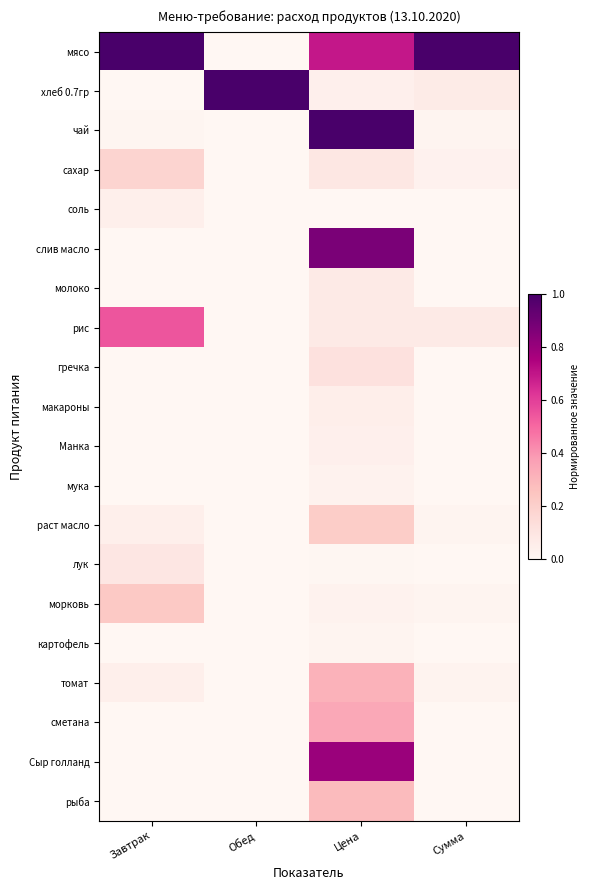

Reading left to right, what are all the values shown in this chart?

мясо: Завтрак=1.0	Обед=0.0	Цена=0.7	Сумма=1.0
хлеб 0.7гр: Завтрак=0.0	Обед=1.0	Цена=0.0	Сумма=0.1
чай: Завтрак=0.0	Обед=0.0	Цена=1.0	Сумма=0.0
сахар: Завтрак=0.2	Обед=0.0	Цена=0.1	Сумма=0.0
соль: Завтрак=0.0	Обед=0.0	Цена=0.0	Сумма=0.0
слив масло: Завтрак=0.0	Обед=0.0	Цена=0.9	Сумма=0.0
молоко: Завтрак=0.0	Обед=0.0	Цена=0.1	Сумма=0.0
рис: Завтрак=0.5	Обед=0.0	Цена=0.1	Сумма=0.1
гречка: Завтрак=0.0	Обед=0.0	Цена=0.1	Сумма=0.0
макароны: Завтрак=0.0	Обед=0.0	Цена=0.0	Сумма=0.0
Манка: Завтрак=0.0	Обед=0.0	Цена=0.0	Сумма=0.0
мука: Завтрак=0.0	Обед=0.0	Цена=0.0	Сумма=0.0
раст масло: Завтрак=0.0	Обед=0.0	Цена=0.2	Сумма=0.0
лук: Завтрак=0.1	Обед=0.0	Цена=0.0	Сумма=0.0
морковь: Завтрак=0.2	Обед=0.0	Цена=0.0	Сумма=0.0
картофель: Завтрак=0.0	Обед=0.0	Цена=0.0	Сумма=0.0
томат: Завтрак=0.0	Обед=0.0	Цена=0.3	Сумма=0.0
сметана: Завтрак=0.0	Обед=0.0	Цена=0.3	Сумма=0.0
Сыр голланд: Завтрак=0.0	Обед=0.0	Цена=0.8	Сумма=0.0
рыба: Завтрак=0.0	Обед=0.0	Цена=0.3	Сумма=0.0